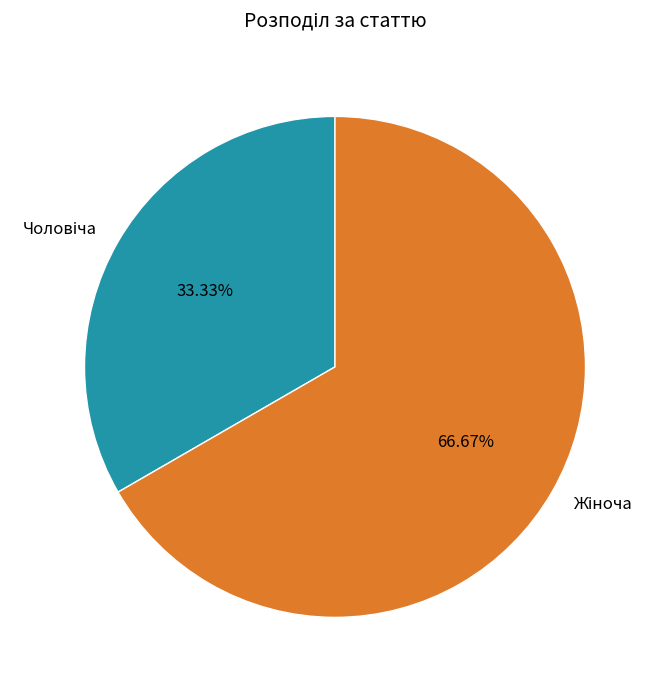

Does any single category account for the majority?

Yes